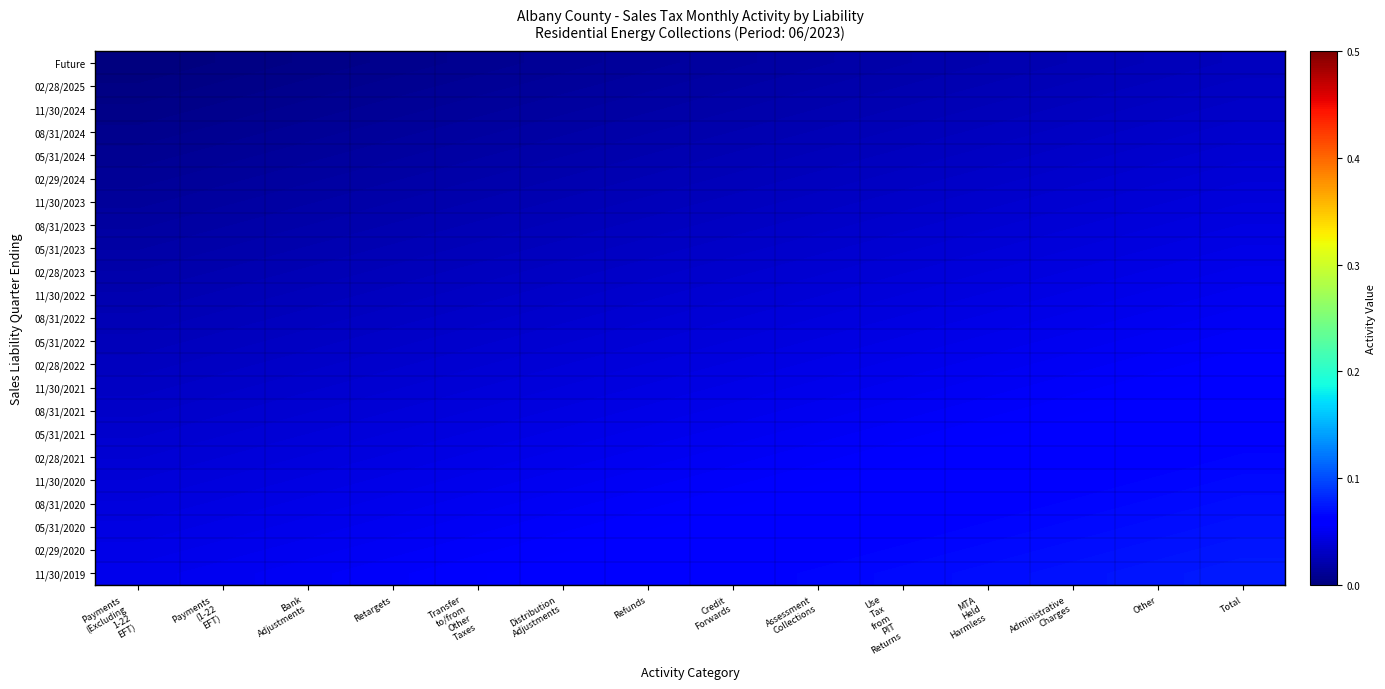

Reading left to right, list all the values displayed in this chart.

Future: Payments
(Excluding
1-22
EFT)=0.0	Payments
(1-22
EFT)=0.0	Bank
Adjustments=0.0	Retargets=0.0	Transfer
to/from
Other
Taxes=0.0	Distribution
Adjustments=0.0	Refunds=0.0	Credit
Forwards=0.0	Assessment
Collections=0.0	Use
Tax
from
PIT
Returns=0.0	MTA
Held
Harmless=0.0	Administrative
Charges=0.0	Other=0.0	Total=0.0
02/28/2025: Payments
(Excluding
1-22
EFT)=0.0	Payments
(1-22
EFT)=0.0	Bank
Adjustments=0.0	Retargets=0.0	Transfer
to/from
Other
Taxes=0.0	Distribution
Adjustments=0.0	Refunds=0.0	Credit
Forwards=0.0	Assessment
Collections=0.0	Use
Tax
from
PIT
Returns=0.0	MTA
Held
Harmless=0.0	Administrative
Charges=0.0	Other=0.0	Total=0.0
11/30/2024: Payments
(Excluding
1-22
EFT)=0.0	Payments
(1-22
EFT)=0.0	Bank
Adjustments=0.0	Retargets=0.0	Transfer
to/from
Other
Taxes=0.0	Distribution
Adjustments=0.0	Refunds=0.0	Credit
Forwards=0.0	Assessment
Collections=0.0	Use
Tax
from
PIT
Returns=0.0	MTA
Held
Harmless=0.0	Administrative
Charges=0.0	Other=0.0	Total=0.0
08/31/2024: Payments
(Excluding
1-22
EFT)=0.0	Payments
(1-22
EFT)=0.0	Bank
Adjustments=0.0	Retargets=0.0	Transfer
to/from
Other
Taxes=0.0	Distribution
Adjustments=0.0	Refunds=0.0	Credit
Forwards=0.0	Assessment
Collections=0.0	Use
Tax
from
PIT
Returns=0.0	MTA
Held
Harmless=0.0	Administrative
Charges=0.0	Other=0.0	Total=0.0
05/31/2024: Payments
(Excluding
1-22
EFT)=0.0	Payments
(1-22
EFT)=0.0	Bank
Adjustments=0.0	Retargets=0.0	Transfer
to/from
Other
Taxes=0.0	Distribution
Adjustments=0.0	Refunds=0.0	Credit
Forwards=0.0	Assessment
Collections=0.0	Use
Tax
from
PIT
Returns=0.0	MTA
Held
Harmless=0.0	Administrative
Charges=0.0	Other=0.0	Total=0.0
02/29/2024: Payments
(Excluding
1-22
EFT)=0.0	Payments
(1-22
EFT)=0.0	Bank
Adjustments=0.0	Retargets=0.0	Transfer
to/from
Other
Taxes=0.0	Distribution
Adjustments=0.0	Refunds=0.0	Credit
Forwards=0.0	Assessment
Collections=0.0	Use
Tax
from
PIT
Returns=0.0	MTA
Held
Harmless=0.0	Administrative
Charges=0.0	Other=0.0	Total=0.0
11/30/2023: Payments
(Excluding
1-22
EFT)=0.0	Payments
(1-22
EFT)=0.0	Bank
Adjustments=0.0	Retargets=0.0	Transfer
to/from
Other
Taxes=0.0	Distribution
Adjustments=0.0	Refunds=0.0	Credit
Forwards=0.0	Assessment
Collections=0.0	Use
Tax
from
PIT
Returns=0.0	MTA
Held
Harmless=0.0	Administrative
Charges=0.0	Other=0.0	Total=0.0
08/31/2023: Payments
(Excluding
1-22
EFT)=0.0	Payments
(1-22
EFT)=0.0	Bank
Adjustments=0.0	Retargets=0.0	Transfer
to/from
Other
Taxes=0.0	Distribution
Adjustments=0.0	Refunds=0.0	Credit
Forwards=0.0	Assessment
Collections=0.0	Use
Tax
from
PIT
Returns=0.0	MTA
Held
Harmless=0.0	Administrative
Charges=0.0	Other=0.0	Total=0.0
05/31/2023: Payments
(Excluding
1-22
EFT)=0.0	Payments
(1-22
EFT)=0.0	Bank
Adjustments=0.0	Retargets=0.0	Transfer
to/from
Other
Taxes=0.0	Distribution
Adjustments=0.0	Refunds=0.0	Credit
Forwards=0.0	Assessment
Collections=0.0	Use
Tax
from
PIT
Returns=0.0	MTA
Held
Harmless=0.0	Administrative
Charges=0.0	Other=0.0	Total=0.0
02/28/2023: Payments
(Excluding
1-22
EFT)=0.0	Payments
(1-22
EFT)=0.0	Bank
Adjustments=0.0	Retargets=0.0	Transfer
to/from
Other
Taxes=0.0	Distribution
Adjustments=0.0	Refunds=0.0	Credit
Forwards=0.0	Assessment
Collections=0.0	Use
Tax
from
PIT
Returns=0.0	MTA
Held
Harmless=0.0	Administrative
Charges=0.0	Other=0.0	Total=0.0
11/30/2022: Payments
(Excluding
1-22
EFT)=0.0	Payments
(1-22
EFT)=0.0	Bank
Adjustments=0.0	Retargets=0.0	Transfer
to/from
Other
Taxes=0.0	Distribution
Adjustments=0.0	Refunds=0.0	Credit
Forwards=0.0	Assessment
Collections=0.0	Use
Tax
from
PIT
Returns=0.0	MTA
Held
Harmless=0.0	Administrative
Charges=0.0	Other=0.0	Total=0.0
08/31/2022: Payments
(Excluding
1-22
EFT)=0.0	Payments
(1-22
EFT)=0.0	Bank
Adjustments=0.0	Retargets=0.0	Transfer
to/from
Other
Taxes=0.0	Distribution
Adjustments=0.0	Refunds=0.0	Credit
Forwards=0.0	Assessment
Collections=0.0	Use
Tax
from
PIT
Returns=0.0	MTA
Held
Harmless=0.0	Administrative
Charges=0.0	Other=0.0	Total=0.1
05/31/2022: Payments
(Excluding
1-22
EFT)=0.0	Payments
(1-22
EFT)=0.0	Bank
Adjustments=0.0	Retargets=0.0	Transfer
to/from
Other
Taxes=0.0	Distribution
Adjustments=0.0	Refunds=0.0	Credit
Forwards=0.0	Assessment
Collections=0.0	Use
Tax
from
PIT
Returns=0.0	MTA
Held
Harmless=0.0	Administrative
Charges=0.0	Other=0.1	Total=0.1
02/28/2022: Payments
(Excluding
1-22
EFT)=0.0	Payments
(1-22
EFT)=0.0	Bank
Adjustments=0.0	Retargets=0.0	Transfer
to/from
Other
Taxes=0.0	Distribution
Adjustments=0.0	Refunds=0.0	Credit
Forwards=0.0	Assessment
Collections=0.0	Use
Tax
from
PIT
Returns=0.0	MTA
Held
Harmless=0.0	Administrative
Charges=0.1	Other=0.1	Total=0.1
11/30/2021: Payments
(Excluding
1-22
EFT)=0.0	Payments
(1-22
EFT)=0.0	Bank
Adjustments=0.0	Retargets=0.0	Transfer
to/from
Other
Taxes=0.0	Distribution
Adjustments=0.0	Refunds=0.0	Credit
Forwards=0.0	Assessment
Collections=0.0	Use
Tax
from
PIT
Returns=0.0	MTA
Held
Harmless=0.1	Administrative
Charges=0.1	Other=0.1	Total=0.1
08/31/2021: Payments
(Excluding
1-22
EFT)=0.0	Payments
(1-22
EFT)=0.0	Bank
Adjustments=0.0	Retargets=0.0	Transfer
to/from
Other
Taxes=0.0	Distribution
Adjustments=0.0	Refunds=0.0	Credit
Forwards=0.0	Assessment
Collections=0.0	Use
Tax
from
PIT
Returns=0.1	MTA
Held
Harmless=0.1	Administrative
Charges=0.1	Other=0.1	Total=0.1
05/31/2021: Payments
(Excluding
1-22
EFT)=0.0	Payments
(1-22
EFT)=0.0	Bank
Adjustments=0.0	Retargets=0.0	Transfer
to/from
Other
Taxes=0.0	Distribution
Adjustments=0.0	Refunds=0.0	Credit
Forwards=0.0	Assessment
Collections=0.1	Use
Tax
from
PIT
Returns=0.1	MTA
Held
Harmless=0.1	Administrative
Charges=0.1	Other=0.1	Total=0.1
02/28/2021: Payments
(Excluding
1-22
EFT)=0.0	Payments
(1-22
EFT)=0.0	Bank
Adjustments=0.0	Retargets=0.0	Transfer
to/from
Other
Taxes=0.0	Distribution
Adjustments=0.0	Refunds=0.0	Credit
Forwards=0.1	Assessment
Collections=0.1	Use
Tax
from
PIT
Returns=0.1	MTA
Held
Harmless=0.1	Administrative
Charges=0.1	Other=0.1	Total=0.1
11/30/2020: Payments
(Excluding
1-22
EFT)=0.0	Payments
(1-22
EFT)=0.0	Bank
Adjustments=0.0	Retargets=0.0	Transfer
to/from
Other
Taxes=0.0	Distribution
Adjustments=0.0	Refunds=0.1	Credit
Forwards=0.1	Assessment
Collections=0.1	Use
Tax
from
PIT
Returns=0.1	MTA
Held
Harmless=0.1	Administrative
Charges=0.1	Other=0.1	Total=0.1
08/31/2020: Payments
(Excluding
1-22
EFT)=0.0	Payments
(1-22
EFT)=0.0	Bank
Adjustments=0.0	Retargets=0.0	Transfer
to/from
Other
Taxes=0.0	Distribution
Adjustments=0.1	Refunds=0.1	Credit
Forwards=0.1	Assessment
Collections=0.1	Use
Tax
from
PIT
Returns=0.1	MTA
Held
Harmless=0.1	Administrative
Charges=0.1	Other=0.1	Total=0.1
05/31/2020: Payments
(Excluding
1-22
EFT)=0.0	Payments
(1-22
EFT)=0.0	Bank
Adjustments=0.0	Retargets=0.0	Transfer
to/from
Other
Taxes=0.1	Distribution
Adjustments=0.1	Refunds=0.1	Credit
Forwards=0.1	Assessment
Collections=0.1	Use
Tax
from
PIT
Returns=0.1	MTA
Held
Harmless=0.1	Administrative
Charges=0.1	Other=0.1	Total=0.1
02/29/2020: Payments
(Excluding
1-22
EFT)=0.0	Payments
(1-22
EFT)=0.0	Bank
Adjustments=0.0	Retargets=0.1	Transfer
to/from
Other
Taxes=0.1	Distribution
Adjustments=0.1	Refunds=0.1	Credit
Forwards=0.1	Assessment
Collections=0.1	Use
Tax
from
PIT
Returns=0.1	MTA
Held
Harmless=0.1	Administrative
Charges=0.1	Other=0.1	Total=0.1
11/30/2019: Payments
(Excluding
1-22
EFT)=0.0	Payments
(1-22
EFT)=0.0	Bank
Adjustments=0.1	Retargets=0.1	Transfer
to/from
Other
Taxes=0.1	Distribution
Adjustments=0.1	Refunds=0.1	Credit
Forwards=0.1	Assessment
Collections=0.1	Use
Tax
from
PIT
Returns=0.1	MTA
Held
Harmless=0.1	Administrative
Charges=0.1	Other=0.1	Total=0.1